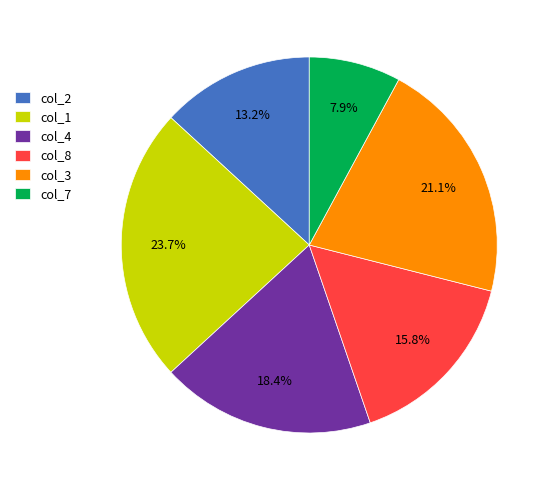

Which slice is the largest?

col_1